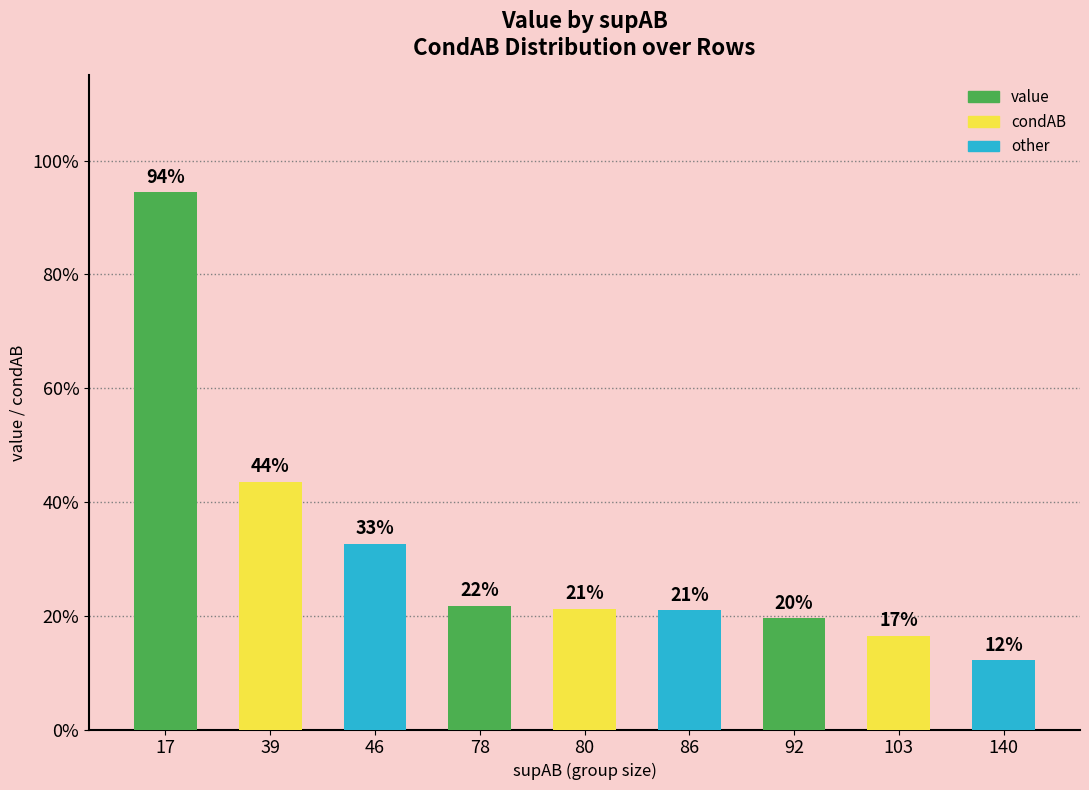

Rank the categories by value from lowest to highest.

140, 103, 92, 86, 80, 78, 46, 39, 17